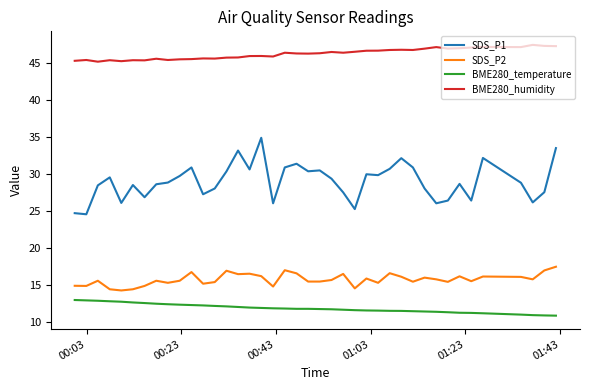

What are all the series names shown in the legend?

SDS_P1, SDS_P2, BME280_temperature, BME280_humidity